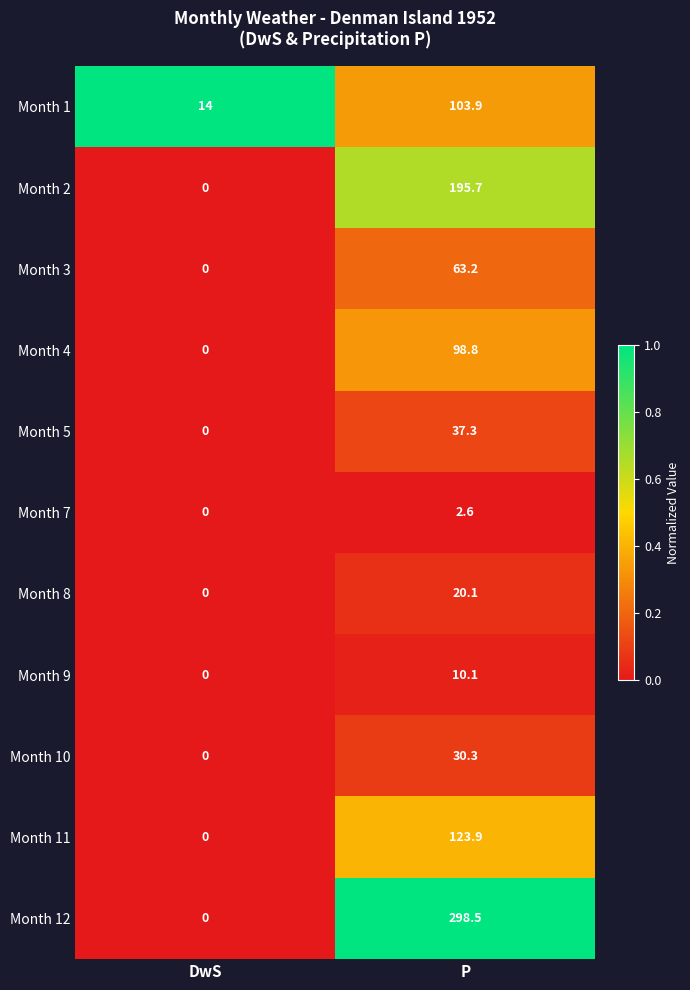

Rank the categories by Month 1 value from highest to lowest.

P, DwS